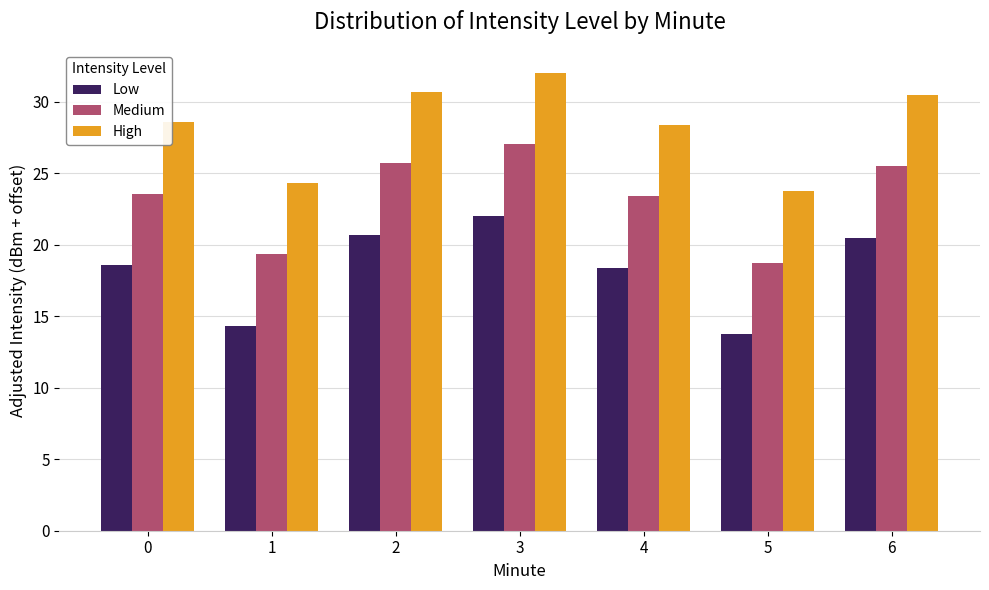

How many groups of bars are there?

7